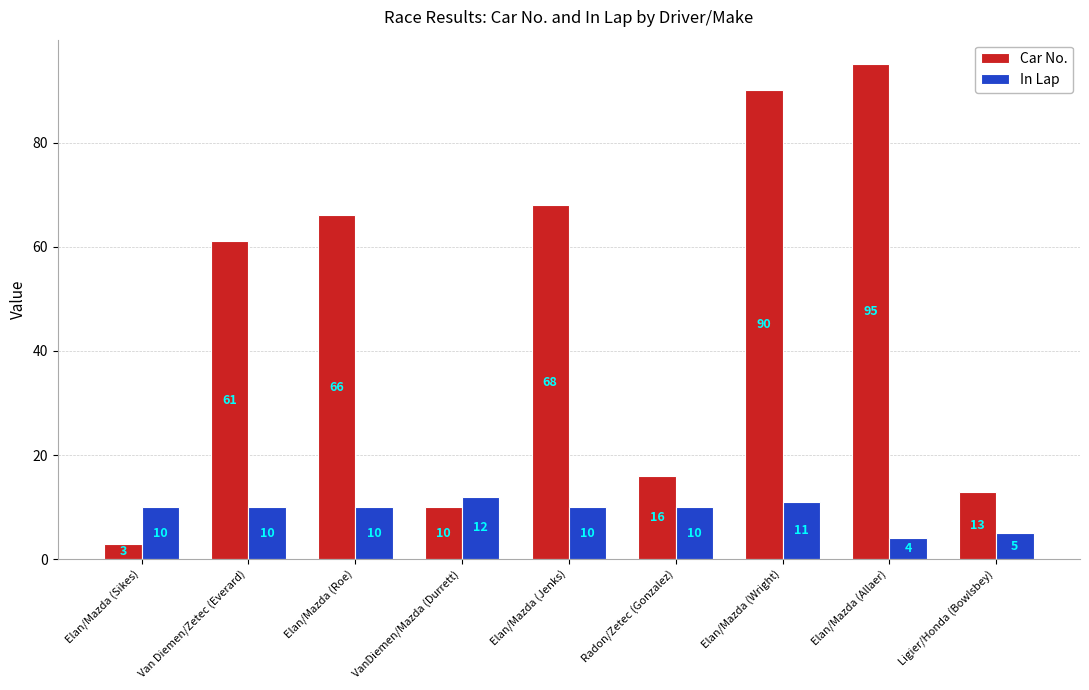

Reading left to right, what are all the values shown in this chart?

Car No.: 3	61	66	10	68	16	90	95	13
In Lap: 10	10	10	12	10	10	11	4	5